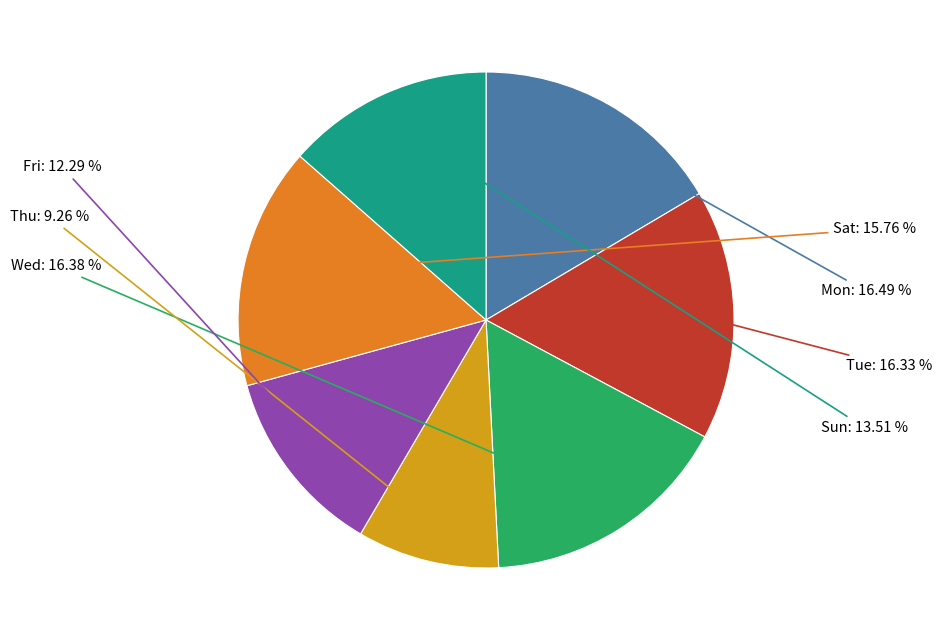

To the nearest percent, what is the difference between the largest and smallest slice percentages?

7%